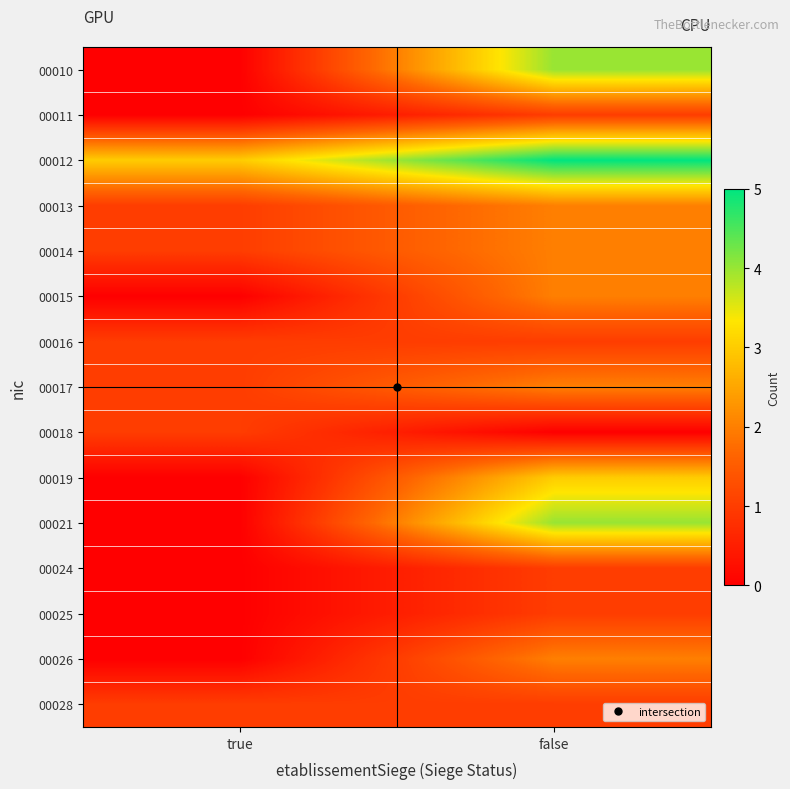

Reading left to right, list all the values displayed in this chart.

00010: true=0	false=4
00011: true=0	false=1
00012: true=3	false=5
00013: true=1	false=2
00014: true=1	false=2
00015: true=0	false=2
00016: true=1	false=1
00017: true=1	false=2
00018: true=1	false=0
00019: true=0	false=3
00021: true=0	false=4
00024: true=0	false=1
00025: true=0	false=1
00026: true=0	false=2
00028: true=1	false=1